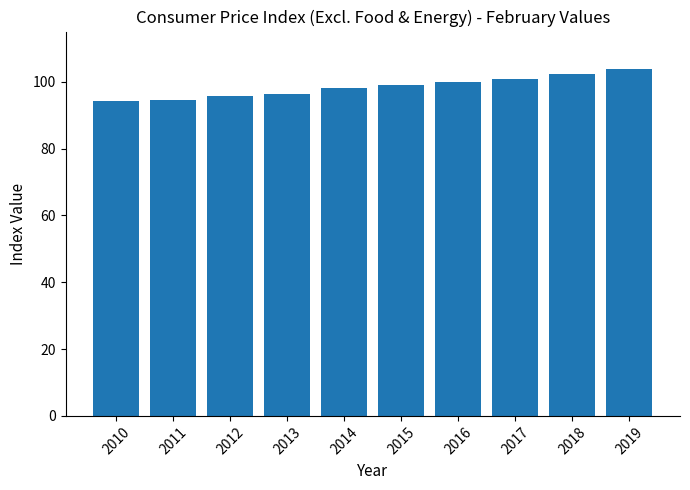

What is the maximum value shown in the chart?

103.8